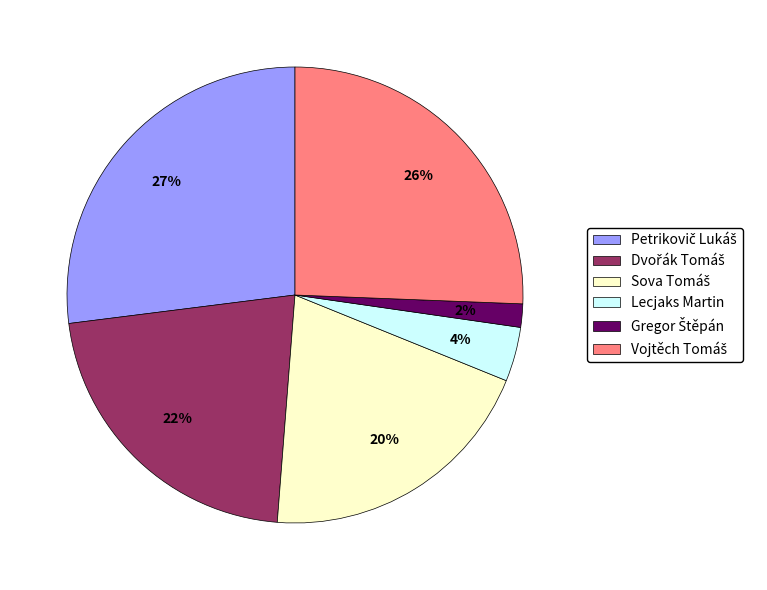

Count the number of slices in the pie.

6